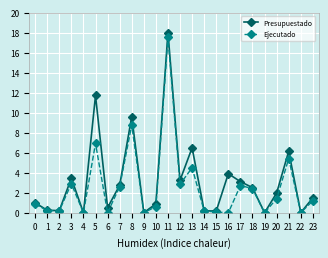

Rank the series by their maximum value, from lowest to highest.

Ejecutado, Presupuestado